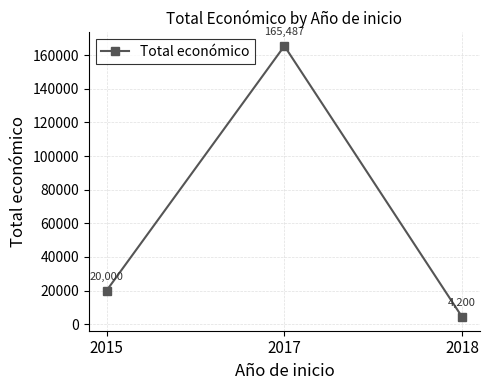

What is the value of the 3rd point from the left?

4200